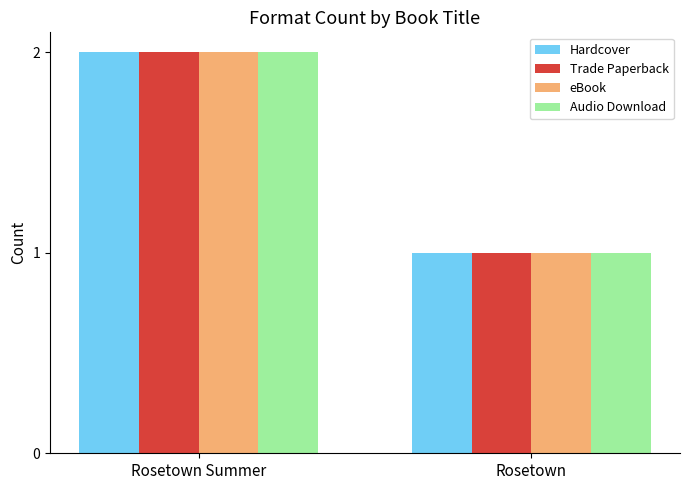

At which label does Trade Paperback reach its minimum?

Rosetown